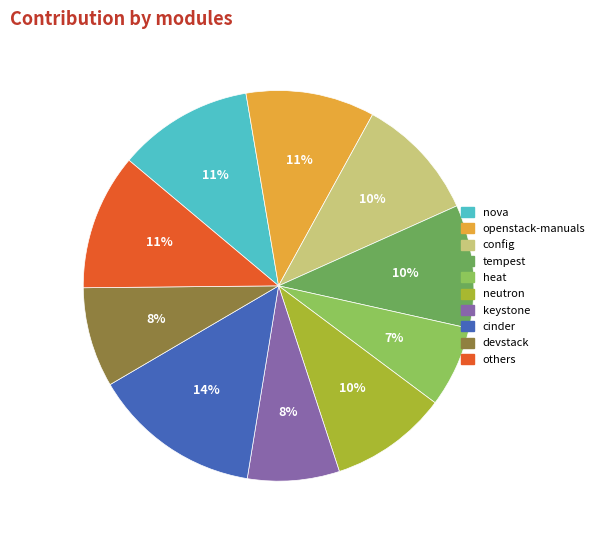

Is it true that openstack-manuals is 11% of the pie?

True